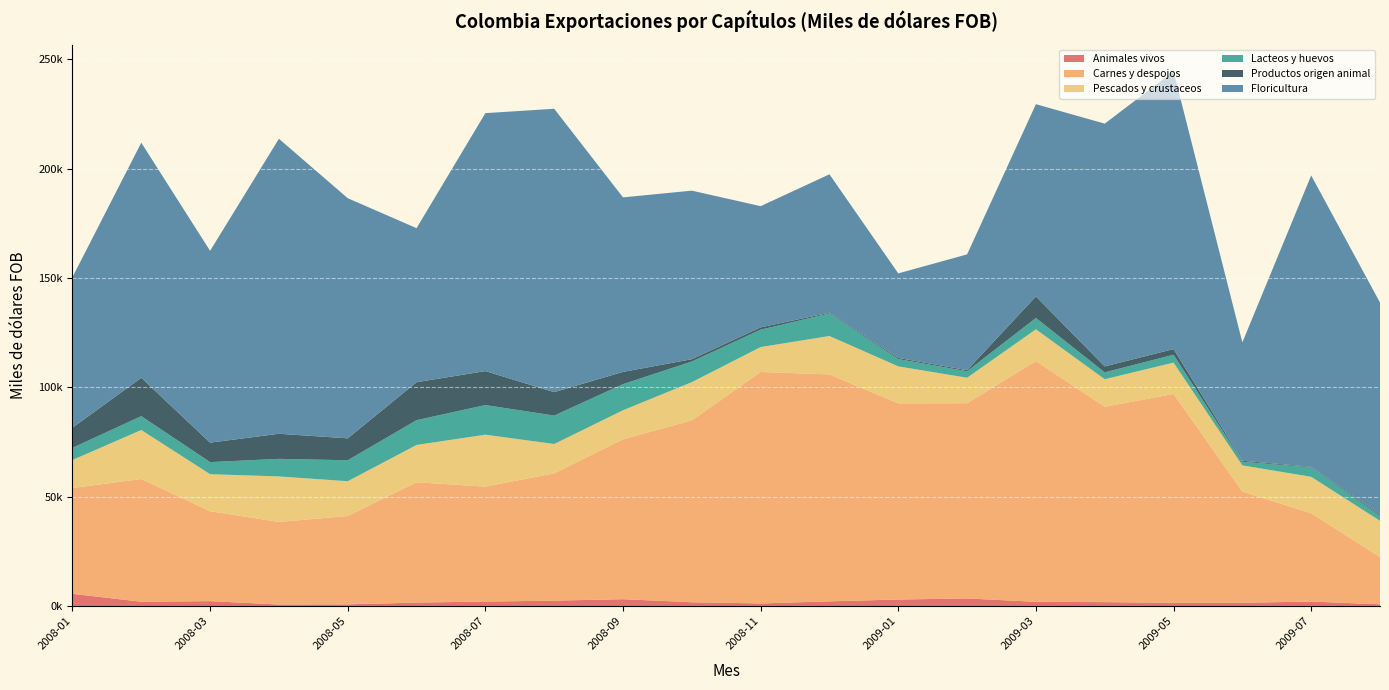

Reading right to left, transcribe all the data shown in this chart.

Animales vivos: 874.3	2132.2	1565.2	1550.3	1859.6	2001.1	3544.2	3052.7	2218.4	1265.8	1809.0	3199.5	2541.6	2117.7	1648.8	843.1	775.5	2312.0	2044.7	5656.7
Carnes y despojos: 21560.3	40367.3	50832.7	95491.0	89339.1	110070.8	89270.9	89696.4	103753.7	105824.5	83138.3	73121.5	58193.6	52553.9	55020.9	40385.4	37768.7	41100.7	56100.3	48380.4
Pescados y crustaceos: 16605.0	16659.9	11981.8	14336.8	12578.5	14532.9	11642.6	16899.9	17566.2	11396.3	17499.1	13273.4	13419.6	23751.3	17055.8	15910.9	20791.8	16944.5	22414.6	12821.1
Lacteos y huevos: 2258.8	4302.9	1670.7	3605.5	3135.4	5185.0	2962.4	3354.7	10321.7	7954.2	9426.3	11931.8	13006.3	13542.6	11322.7	9581.5	8032.7	5522.4	6326.5	5556.6
Productos origen animal: 526.8	267.6	449.7	2584.8	2728.2	9854.9	491.2	511.4	336.1	1040.5	1060.1	5604.9	10718.7	15528.9	17364.5	10024.4	11474.6	8903.7	17557.8	9201.3
Floricultura: 96997.0	133226.9	54111.3	126966.9	110999.3	87889.8	52946.8	38645.0	63280.7	55425.9	77067.4	79791.0	129566.2	117938.6	70433.5	109802.2	134873.7	87698.0	107475.8	68819.5